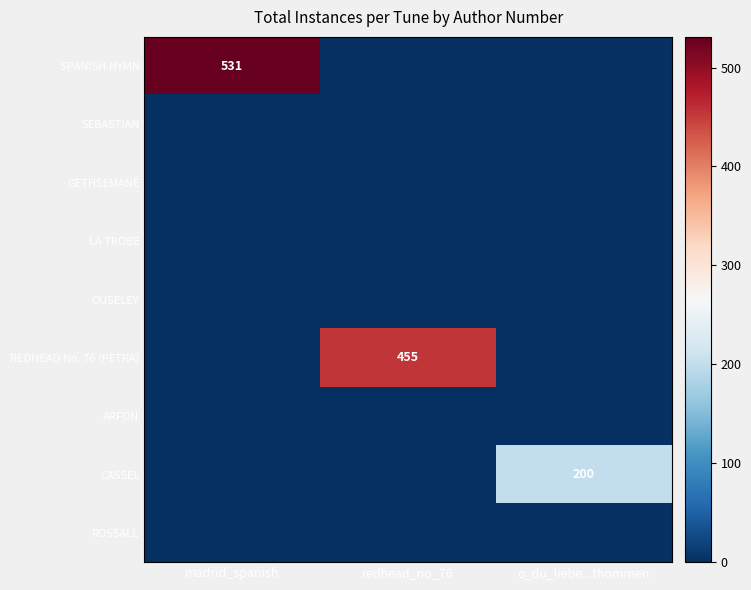

The value of REDHEAD No. 76 (PETRA) at redhead_no_76 is 455. True or false?

True